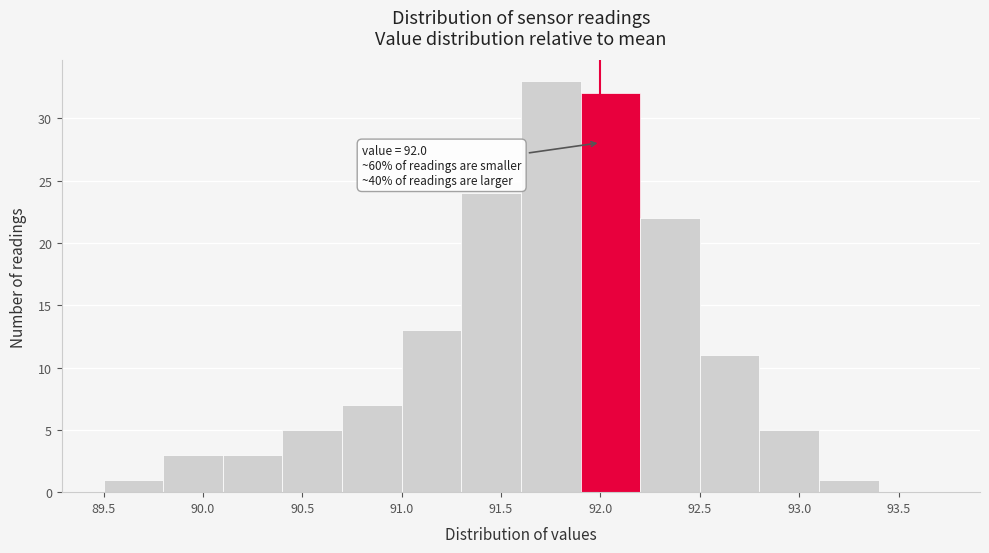

Over which range of the x-axis is the bar tallest?

91.6 to 91.9